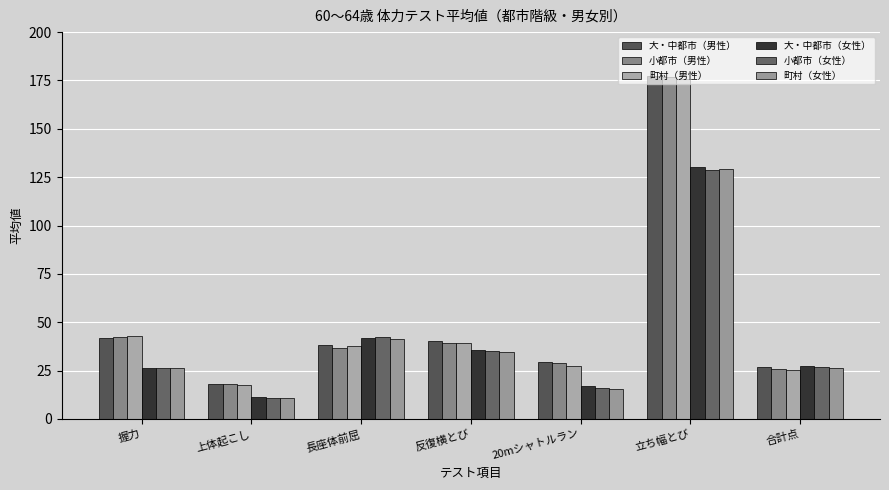

At how many categories does at least one series exceed 49?

1